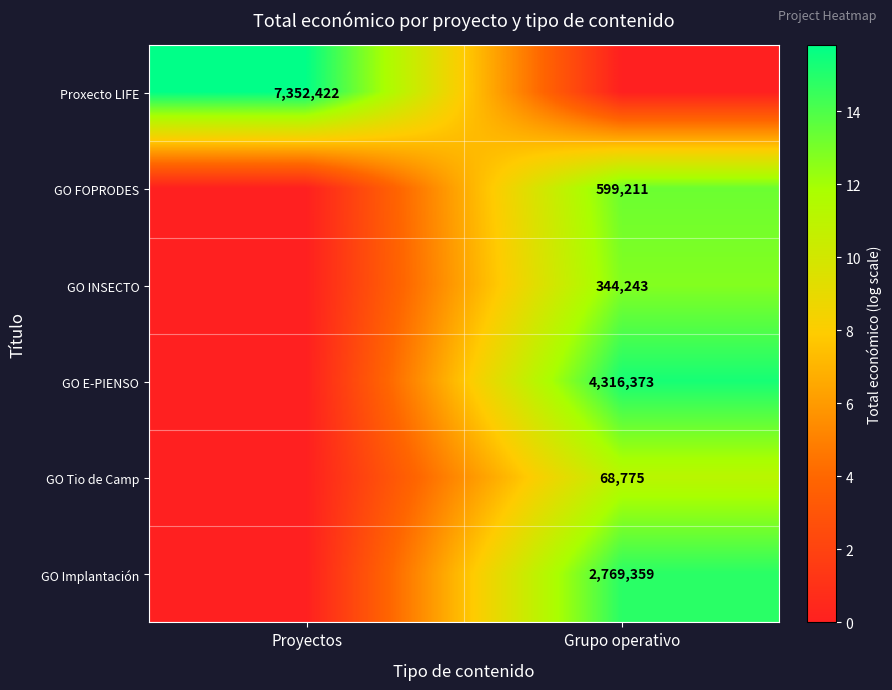

True or false: GO E-PIENSO has a value of 4316373 at Grupo operativo.

True